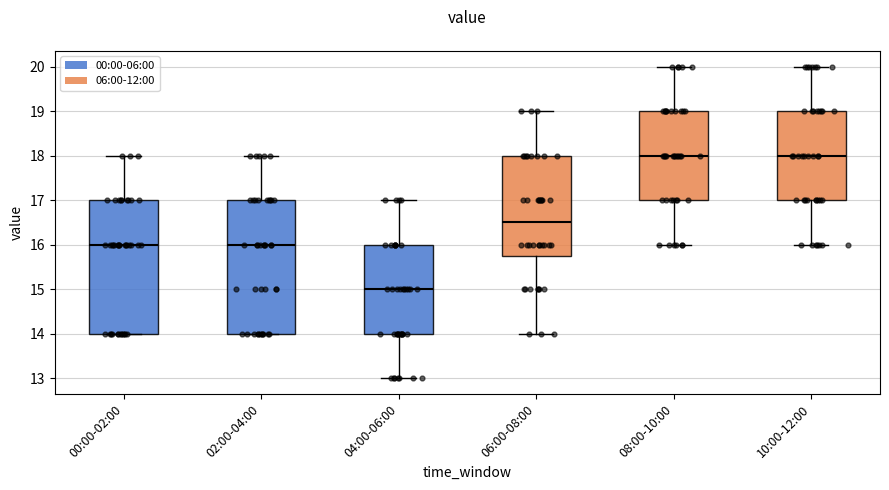

Reading left to right, read every box against the y-axis: the position of its median line, the range the box covers, and the ends of its whiskers. The values are not printed on the chart, so give them approximately, as read against the axis.

00:00-02:00: median 16.0, box 14.0 to 17.0, whiskers 14.0 to 18.0
02:00-04:00: median 16.0, box 14.0 to 17.0, whiskers 14.0 to 18.0
04:00-06:00: median 15.0, box 14.0 to 16.0, whiskers 13.0 to 17.0
06:00-08:00: median 16.5, box 15.8 to 18.0, whiskers 14.0 to 19.0
08:00-10:00: median 18.0, box 17.0 to 19.0, whiskers 16.0 to 20.0
10:00-12:00: median 18.0, box 17.0 to 19.0, whiskers 16.0 to 20.0